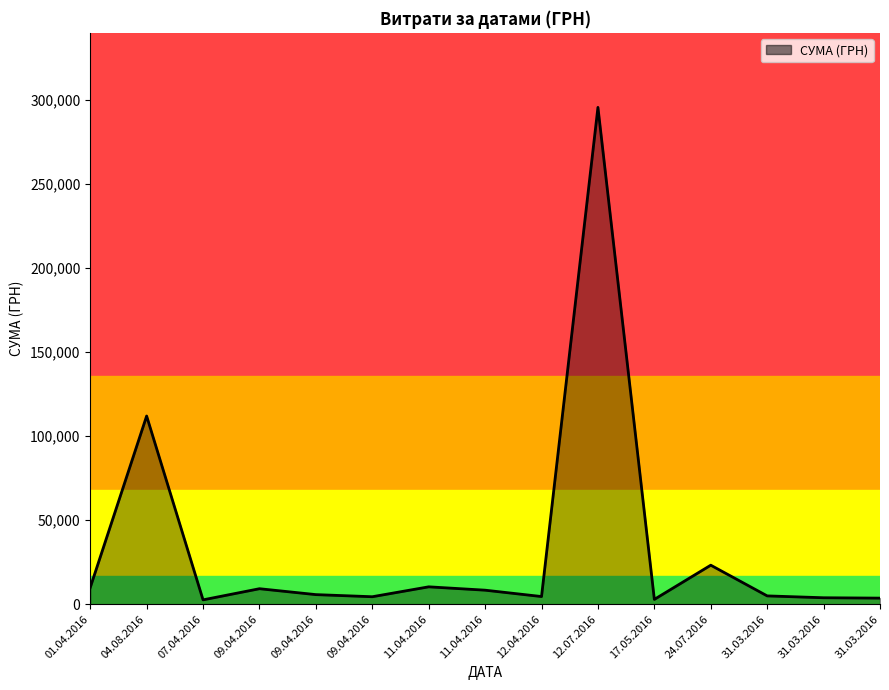

Reading left to right, extract all data points from this chart.

01.04.2016=9898.4	04.08.2016=111990.4	07.04.2016=2607.0	09.04.2016=9235.2	09.04.2016=5720.2	09.04.2016=4460.0	11.04.2016=10355.9	11.04.2016=8360.4	12.04.2016=4573.8	12.07.2016=295638.6	17.05.2016=2886.0	24.07.2016=23228.0	31.03.2016=4960.2	31.03.2016=3855.6	31.03.2016=3635.4